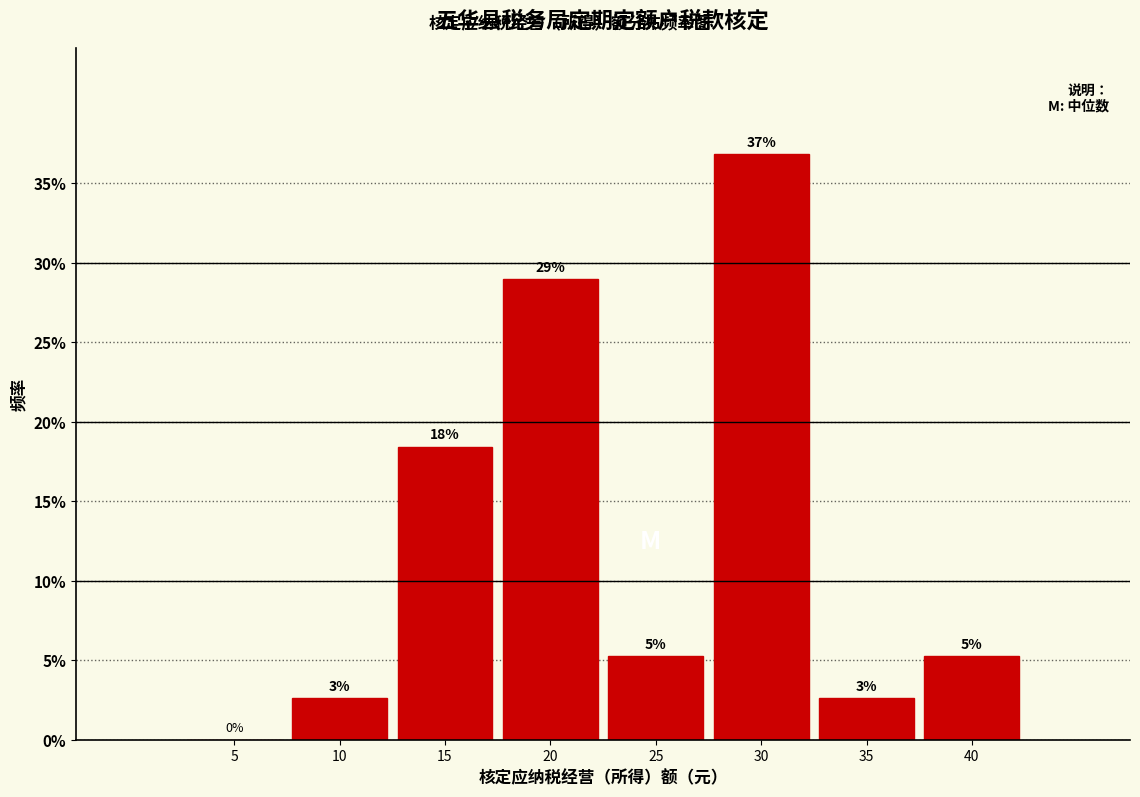

Are the bars horizontal?

No